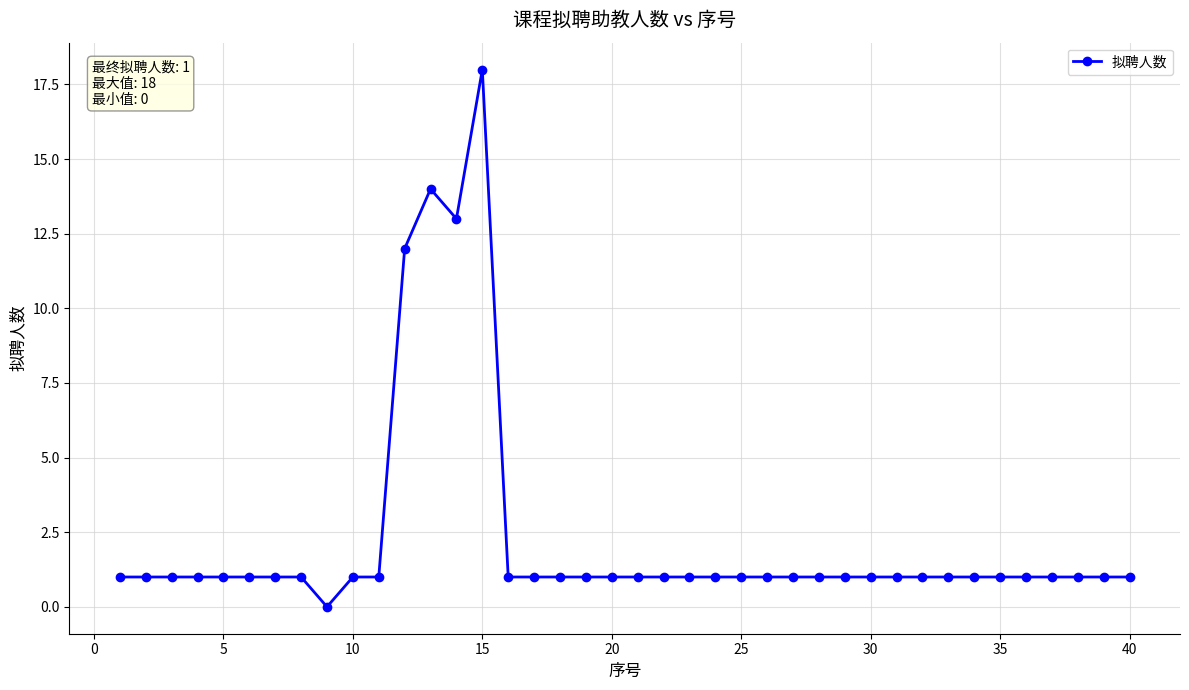

What is the maximum value shown in the chart?

18